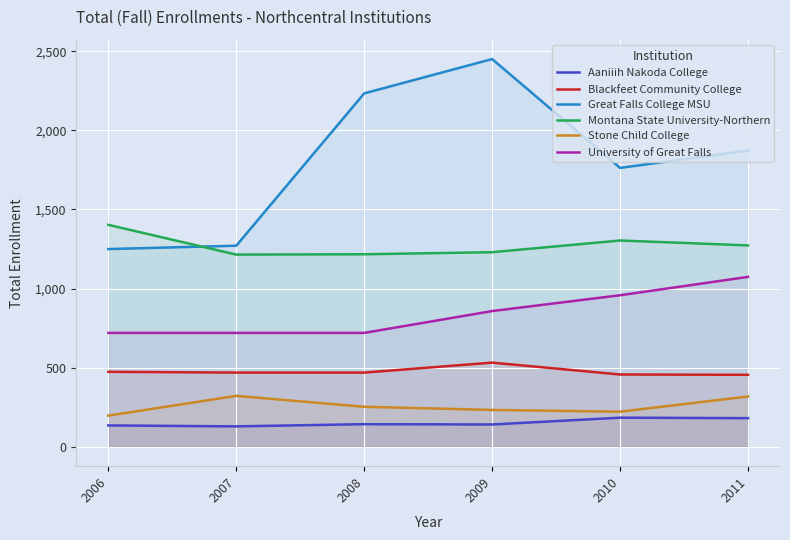

What is the highest value of the Aaniiih Nakoda College series?

184